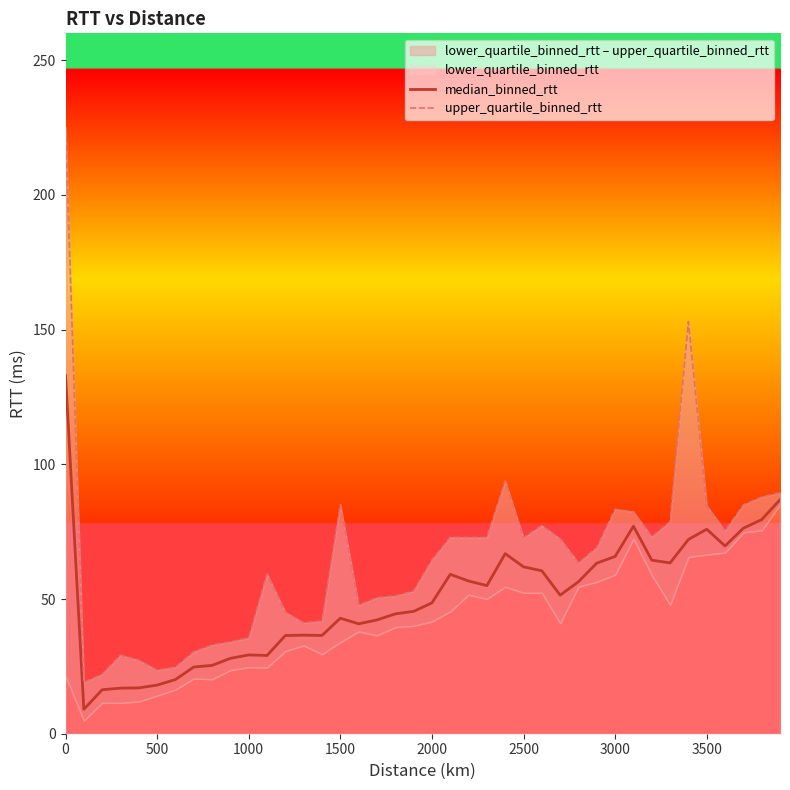

What is the minimum value for median_binned_rtt?

9.1